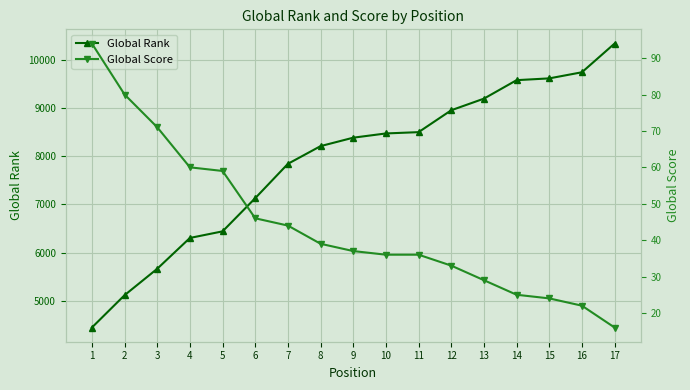

Which category has the highest value across all series?

17